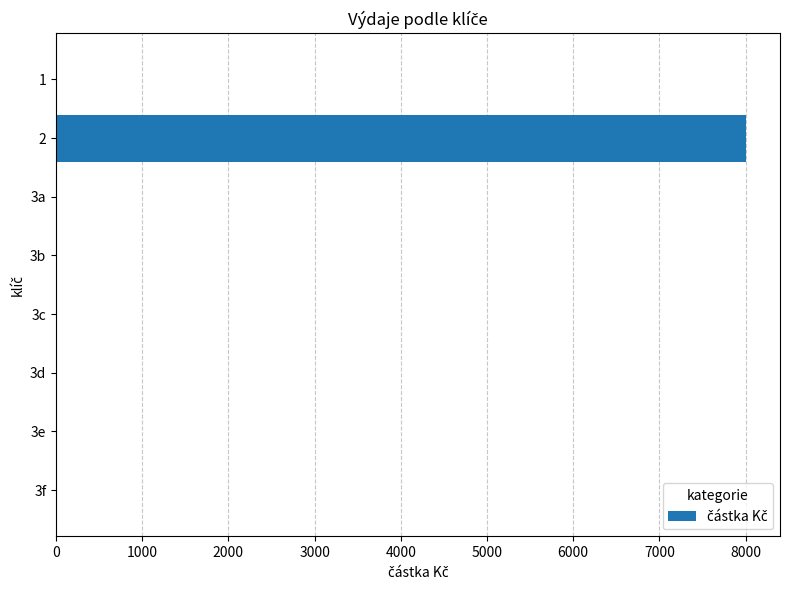

What is the greatest value displayed?

8000